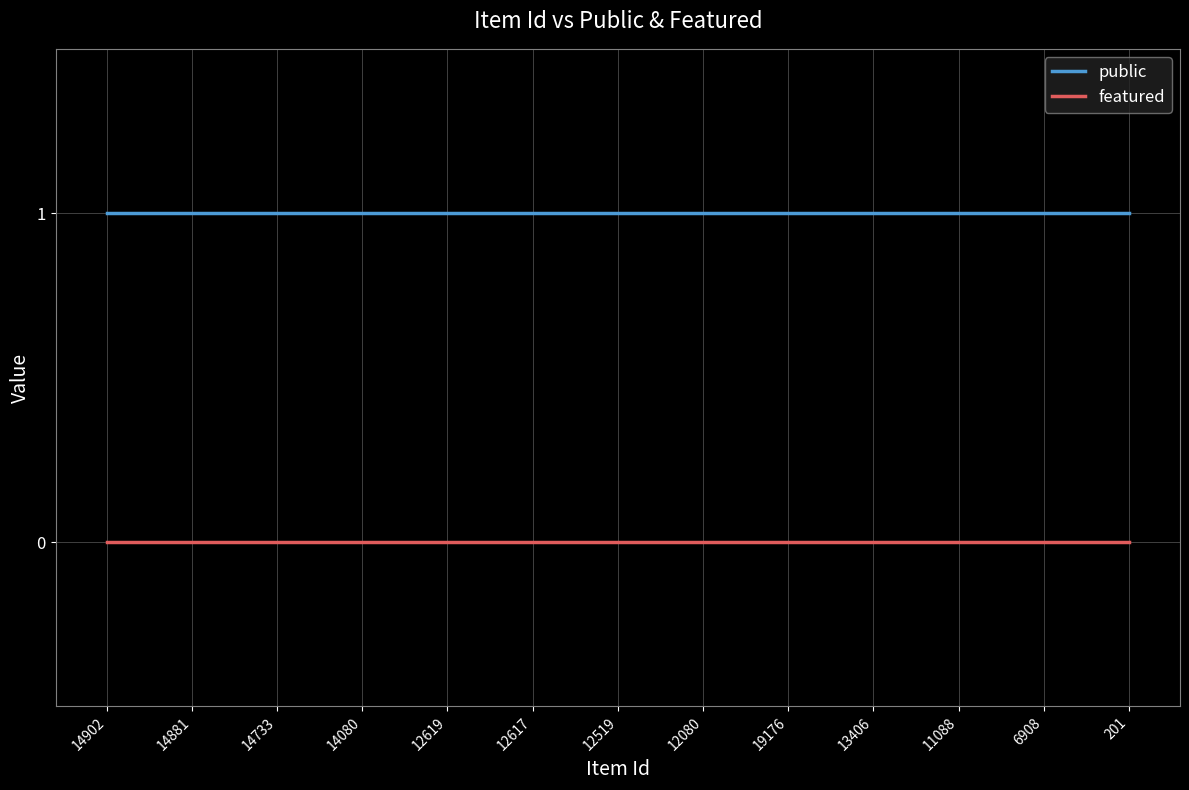

True or false: public and featured cross at least once.

False